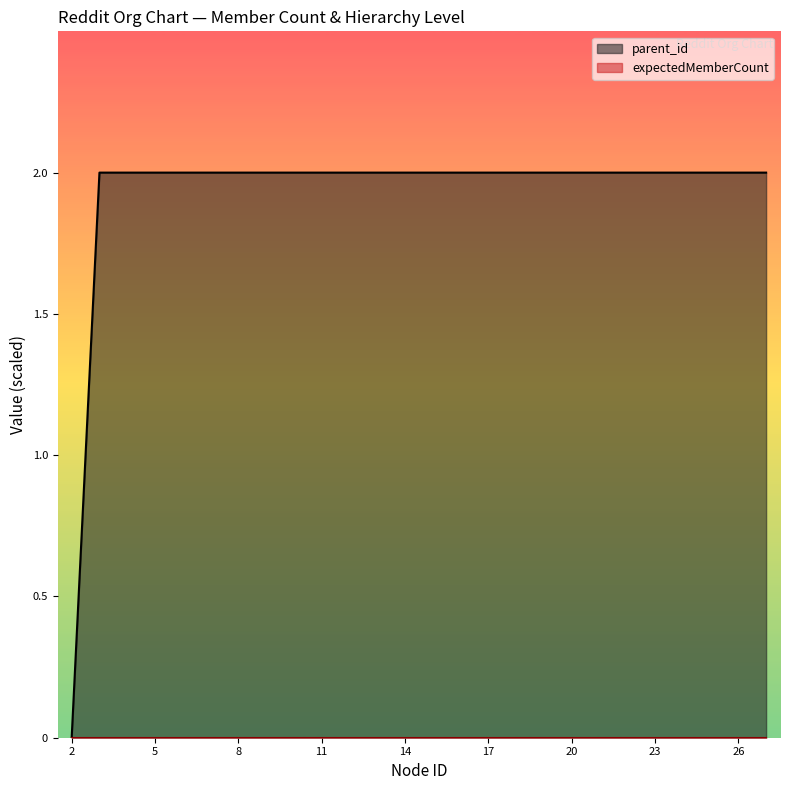

Reading left to right, list all the values displayed in this chart.

2=0.0	3=2.0	4=2.0	5=2.0	6=2.0	7=2.0	8=2.0	9=2.0	10=2.0	11=2.0	12=2.0	13=2.0	14=2.0	15=2.0	16=2.0	17=2.0	18=2.0	19=2.0	20=2.0	21=2.0	22=2.0	23=2.0	24=2.0	25=2.0	26=2.0	27=2.0